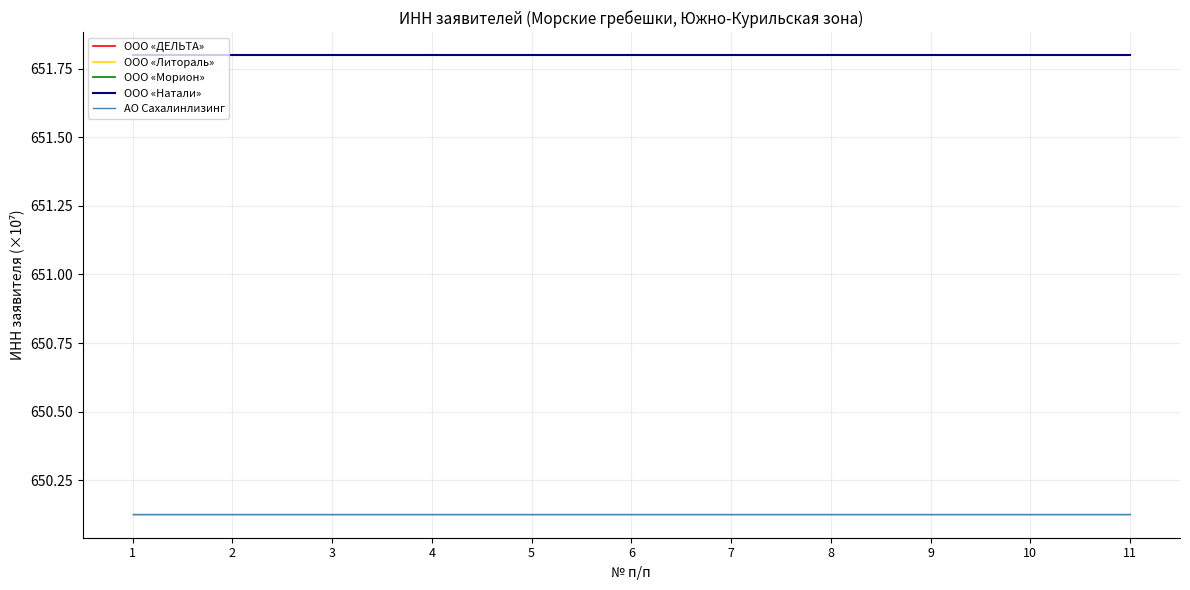

Is it true that ООО «Морион» equals 1014.0 at 10?

False